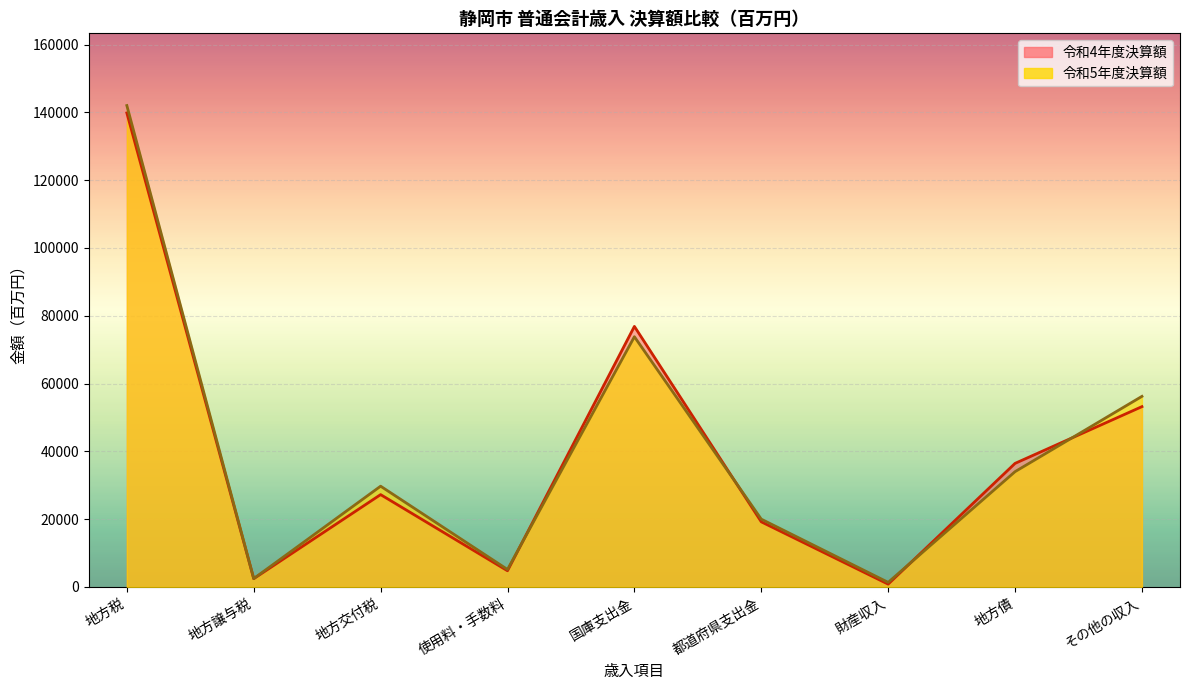

At which label does 令和4年度決算額 first exceed 27241?

地方税